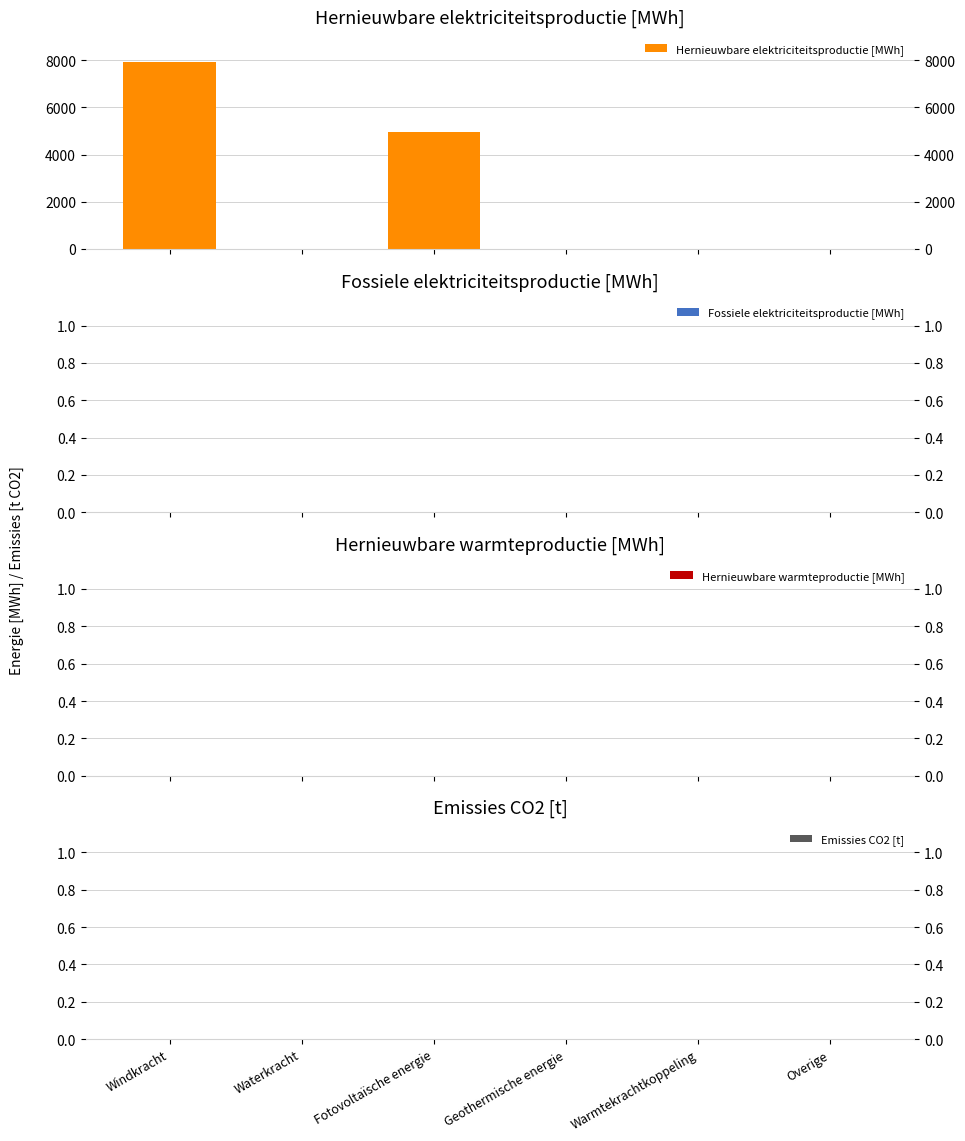

What is the greatest value displayed?

7923.3